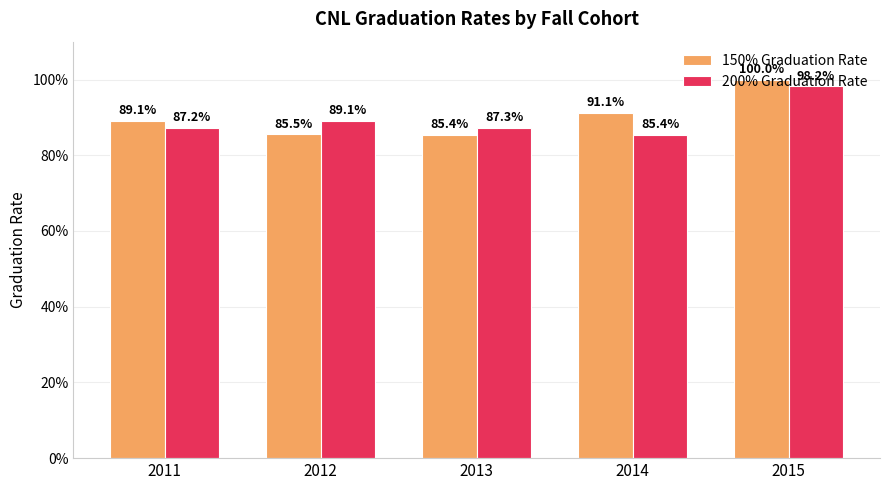

What are all the series names shown in the legend?

150% Graduation Rate, 200% Graduation Rate